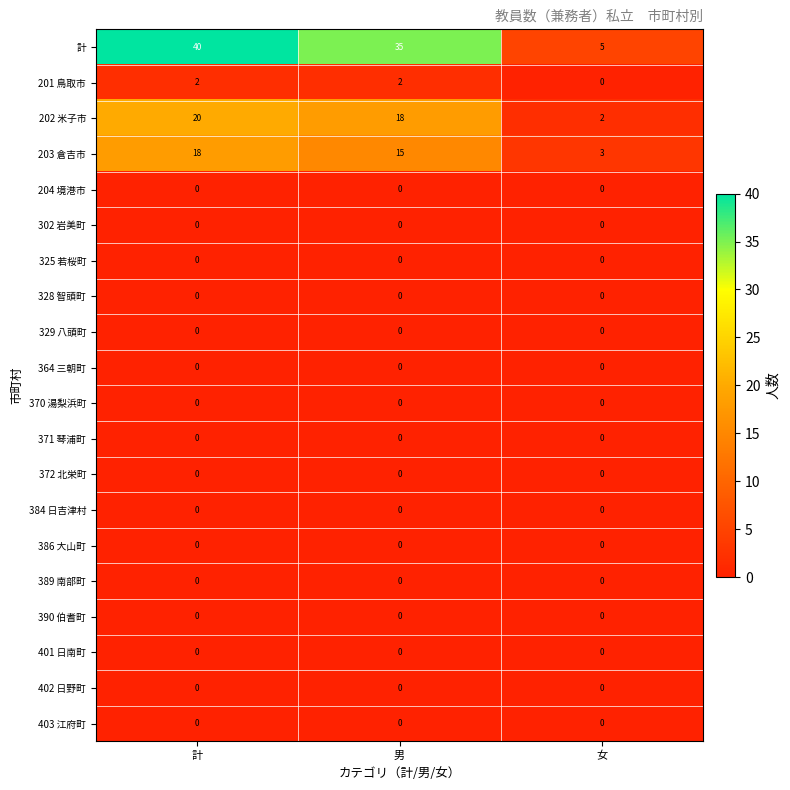

Which label corresponds to the largest value in the chart?

計